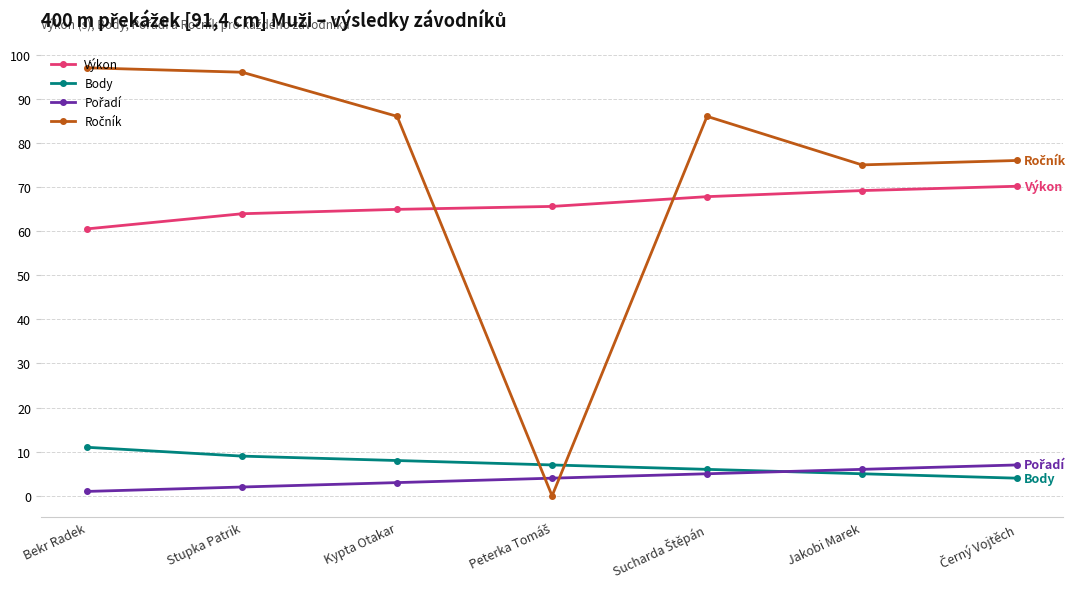

What is the maximum value shown in the chart?

97.0